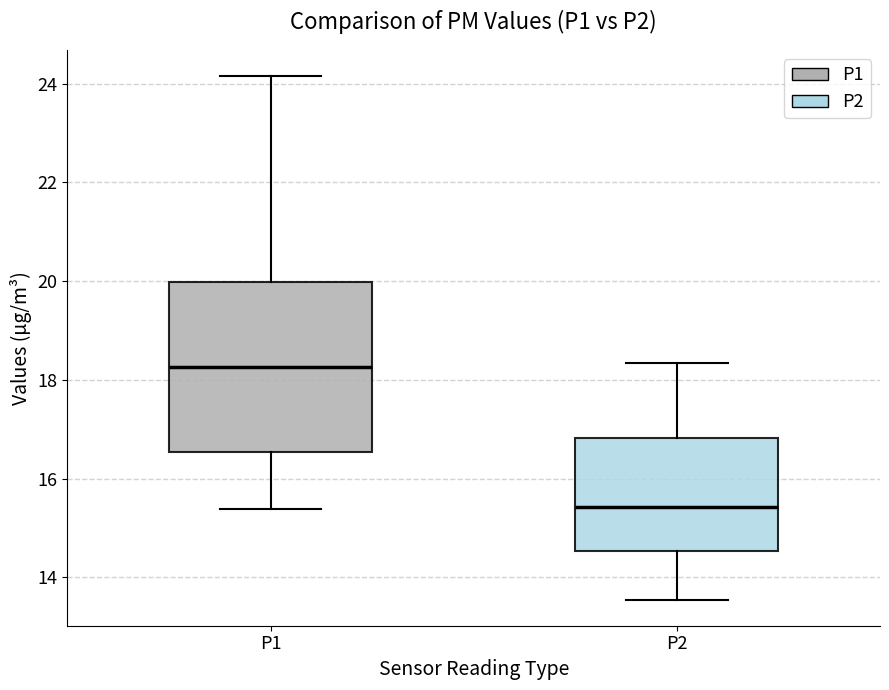

Reading left to right, read every box against the y-axis: the position of its median line, the range the box covers, and the ends of its whiskers. The values are not printed on the chart, so give them approximately, as read against the axis.

P1: median 18.2, box 16.6 to 20.0, whiskers 15.4 to 24.2
P2: median 15.4, box 14.6 to 16.8, whiskers 13.6 to 18.4